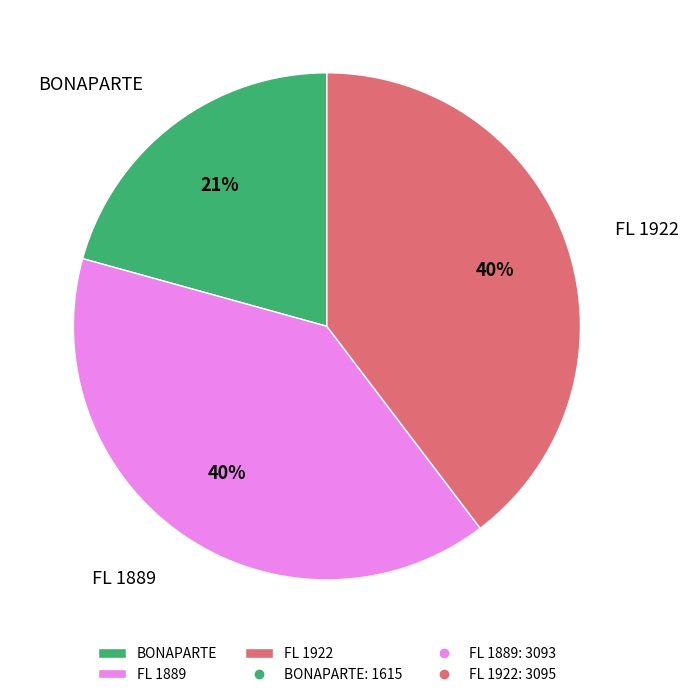

Combined, do FL 1922 and FL 1889 account for over 50%?

Yes